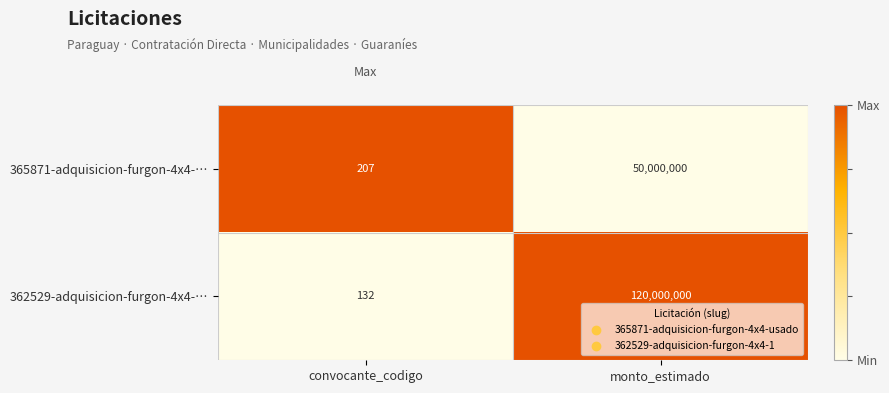

Which series has the largest total across all categories?

362529-adquisicion-furgon-4x4-…